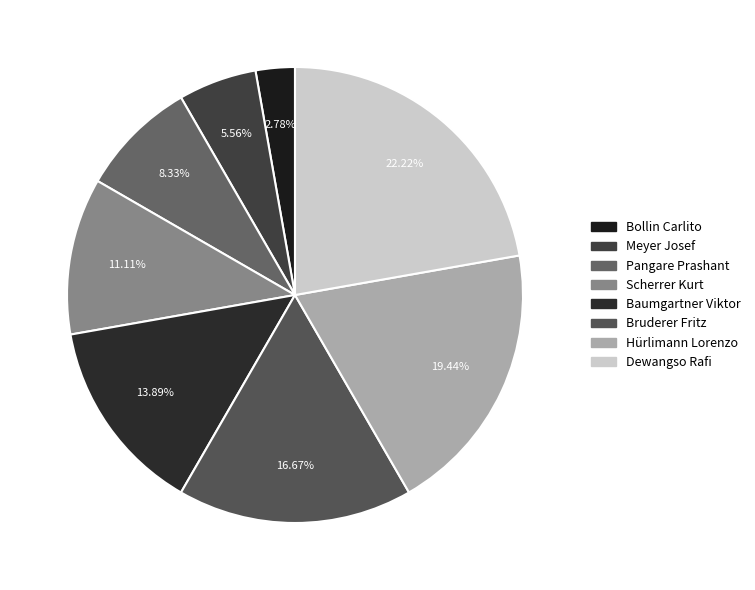

True or false: Bollin Carlito accounts for 3% of the total.

True